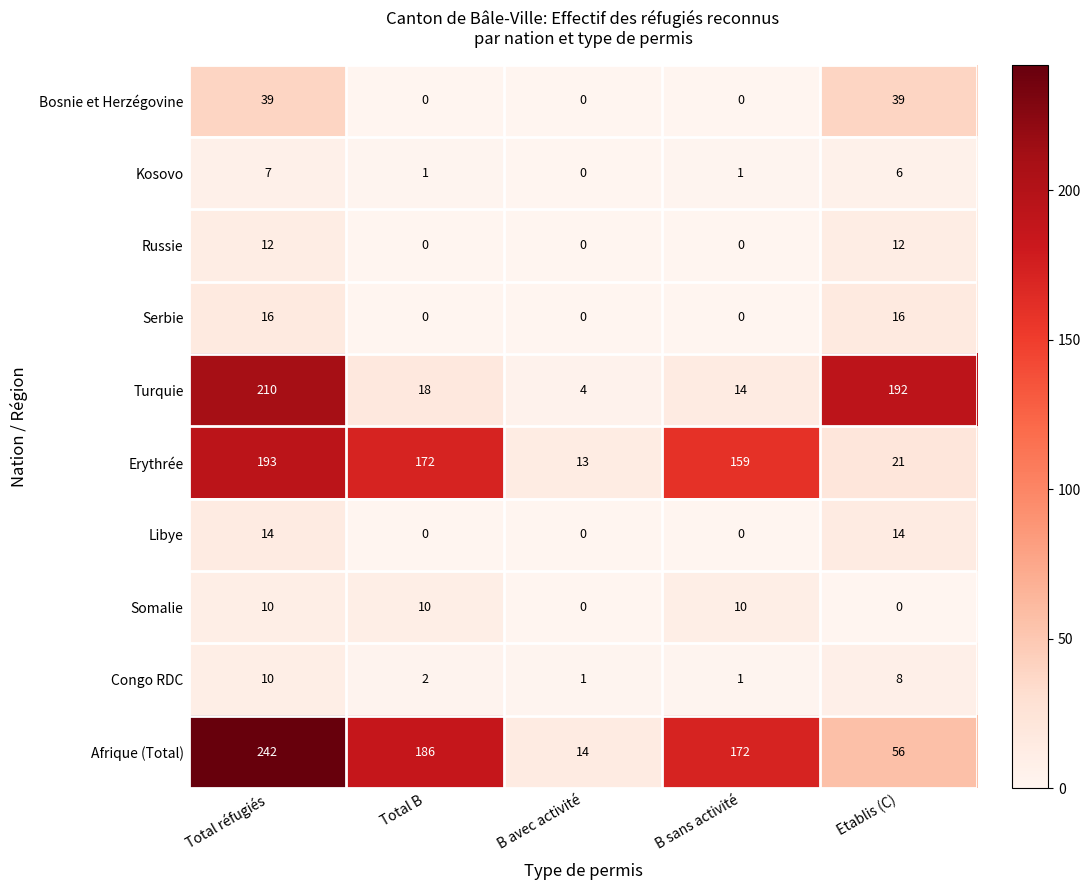

What is the maximum value shown in the chart?

242